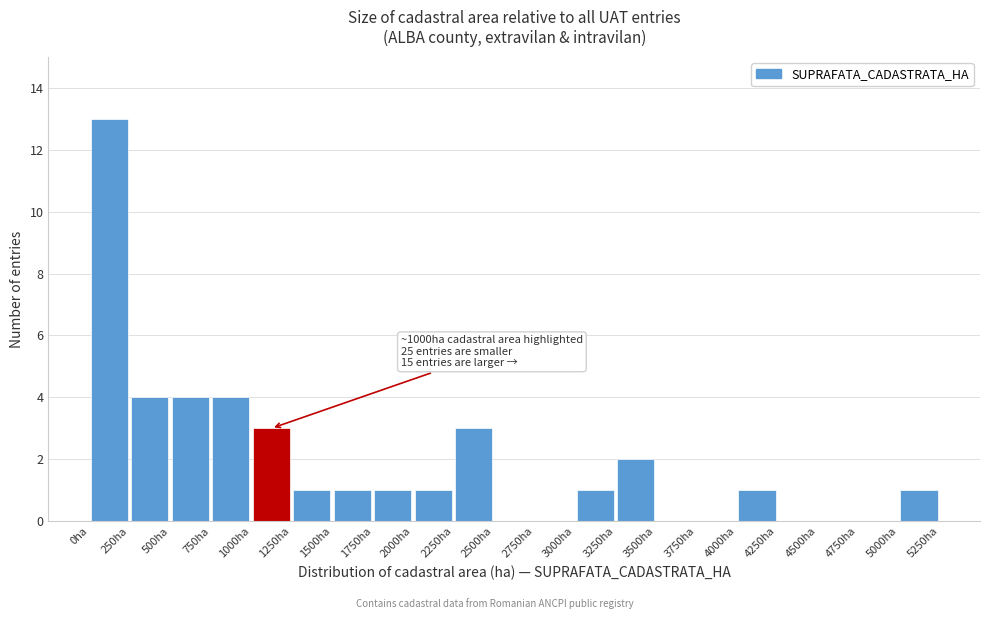

Which range on the x-axis has the tallest bar?

0 to 250